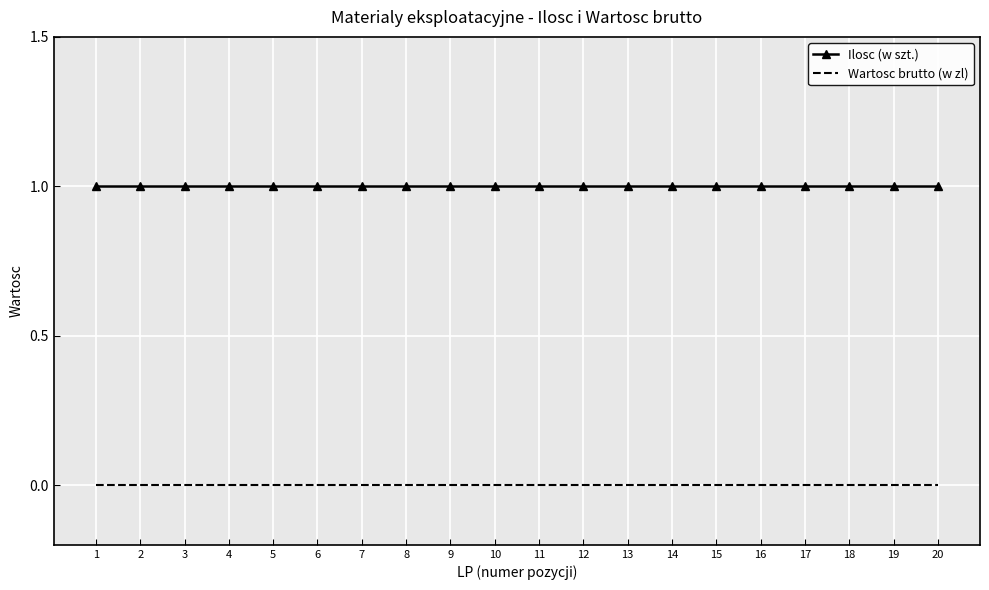

Reading left to right, what are all the values shown in this chart?

Ilosc (w szt.): 1	1	1	1	1	1	1	1	1	1	1	1	1	1	1	1	1	1	1	1
Wartosc brutto (w zl): 0	0	0	0	0	0	0	0	0	0	0	0	0	0	0	0	0	0	0	0